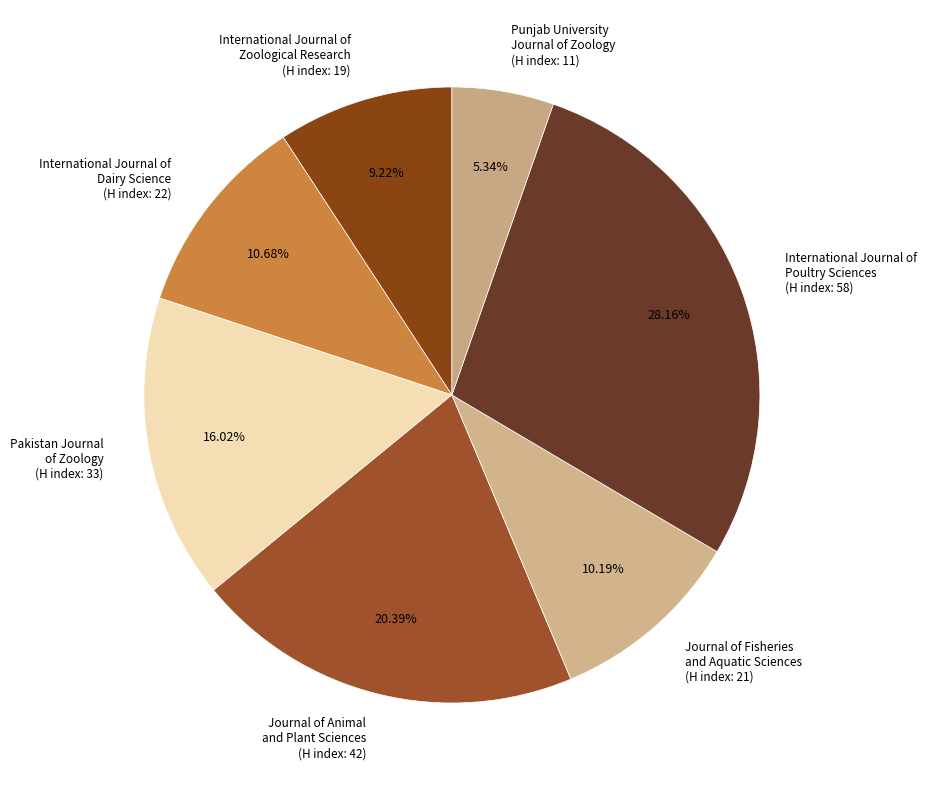

Which has a higher value, Journal of Animal and Plant Sciences (H index: 42) or International Journal of Zoological Research (H index: 19)?

Journal of Animal and Plant Sciences (H index: 42)